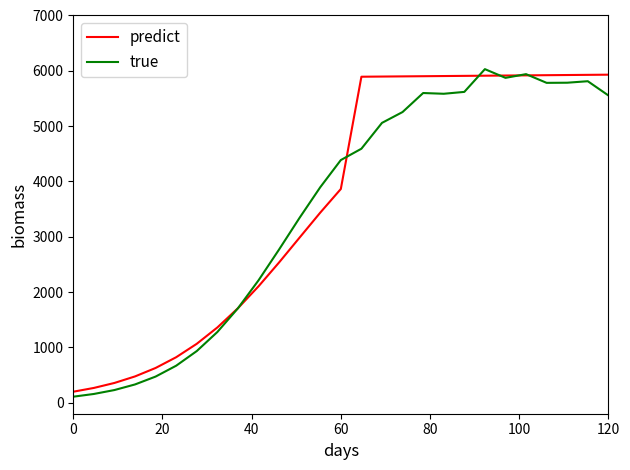

What is the highest value of the true series?

6030.0